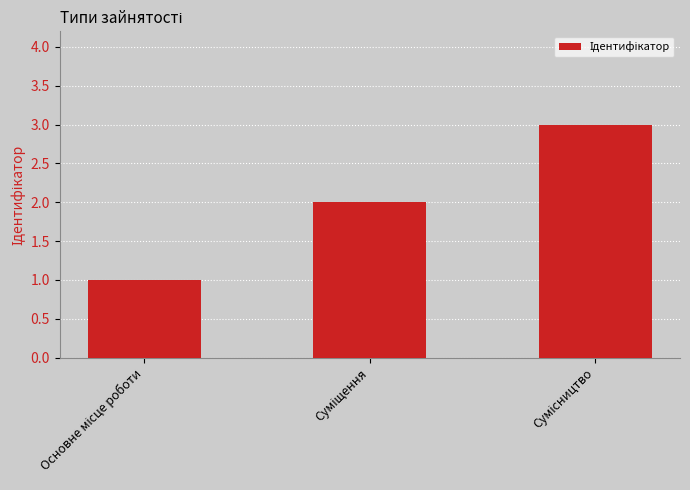

Are the bars grouped side by side (vs. stacked)?

No